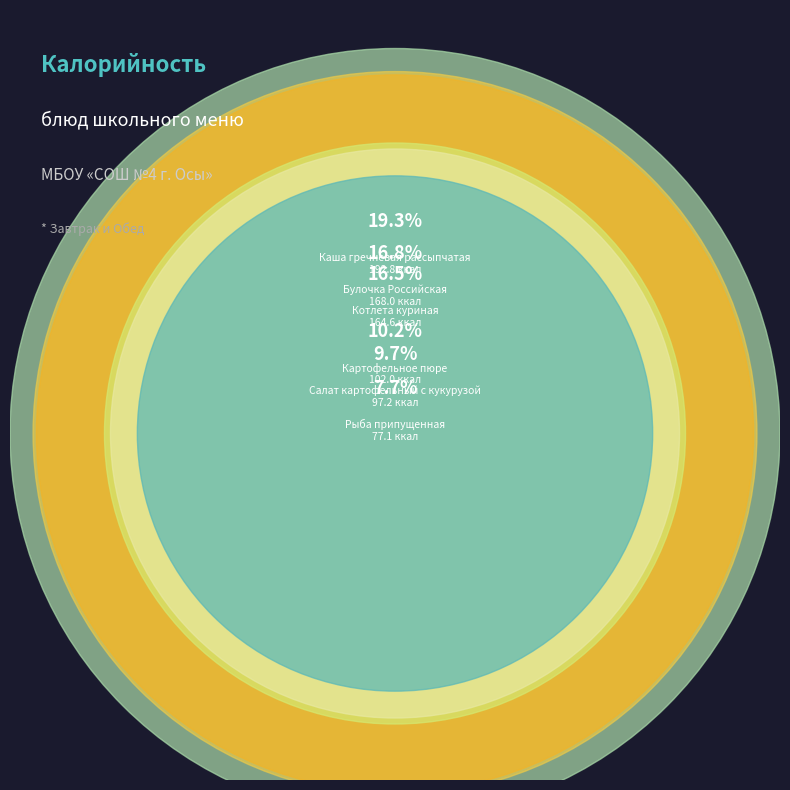

To the nearest percent, what is the difference between the Хлеб пшеничный and Булочка Российская slice percentages?

10%